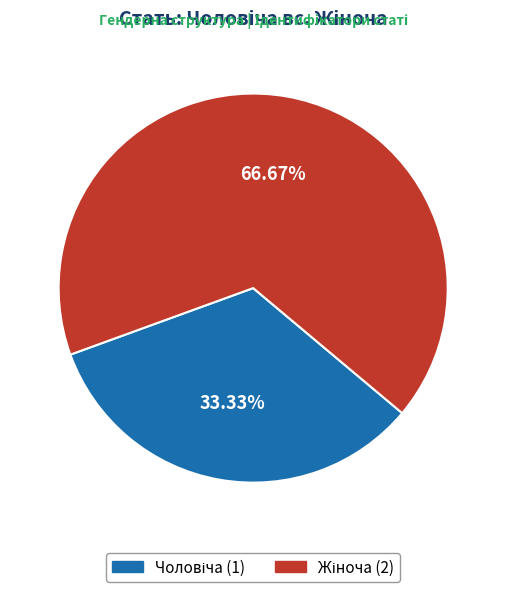

Does any single category account for the majority?

Yes